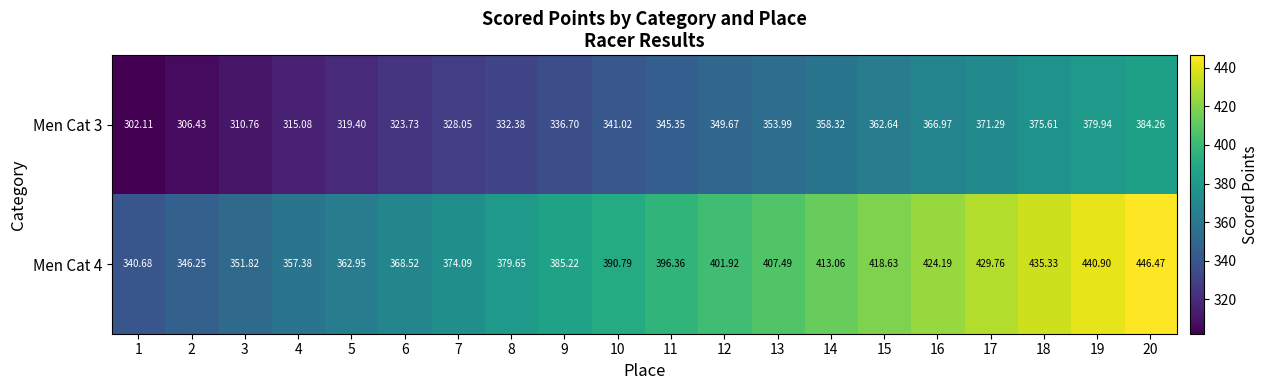

Count the number of categories in the chart.

20